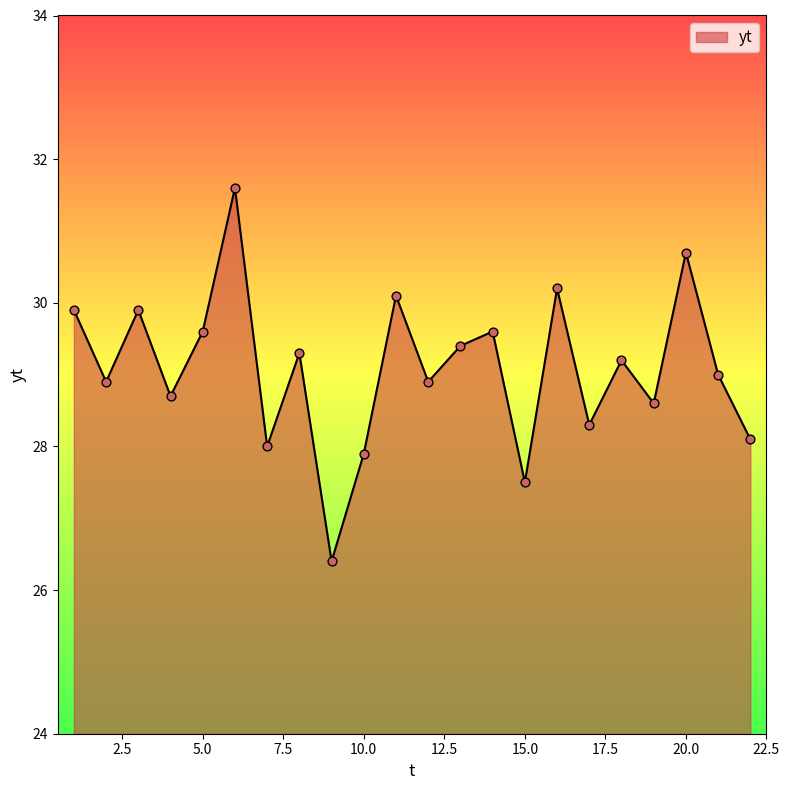

What is the smallest value displayed?

26.4